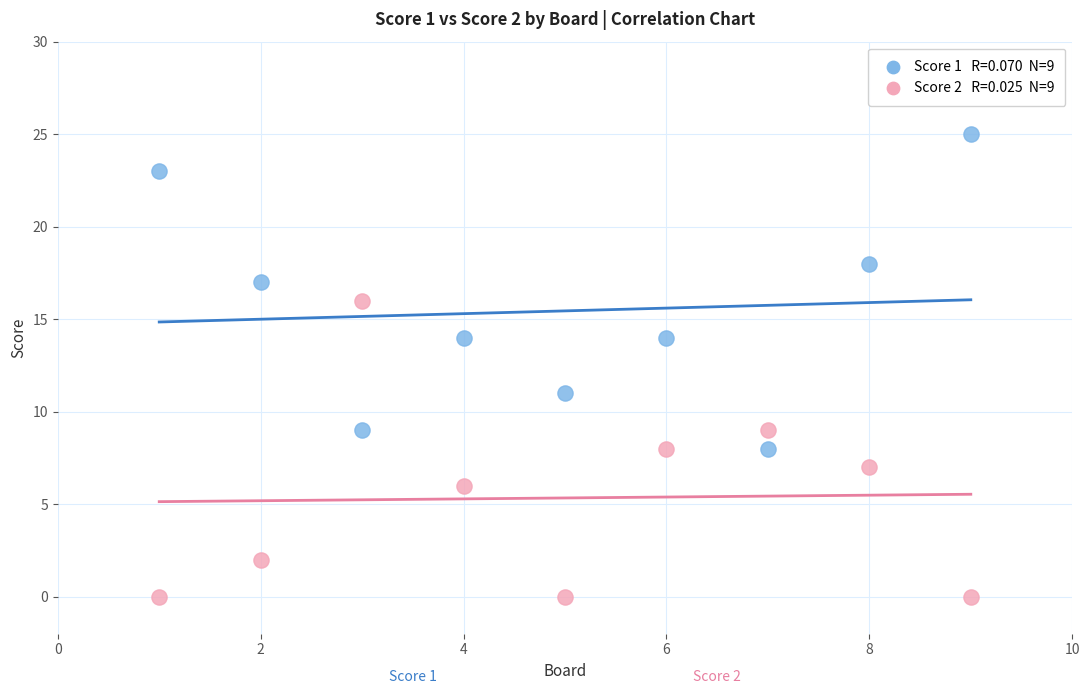

Across all data points, what is the range of Y values (max minus min)?

25